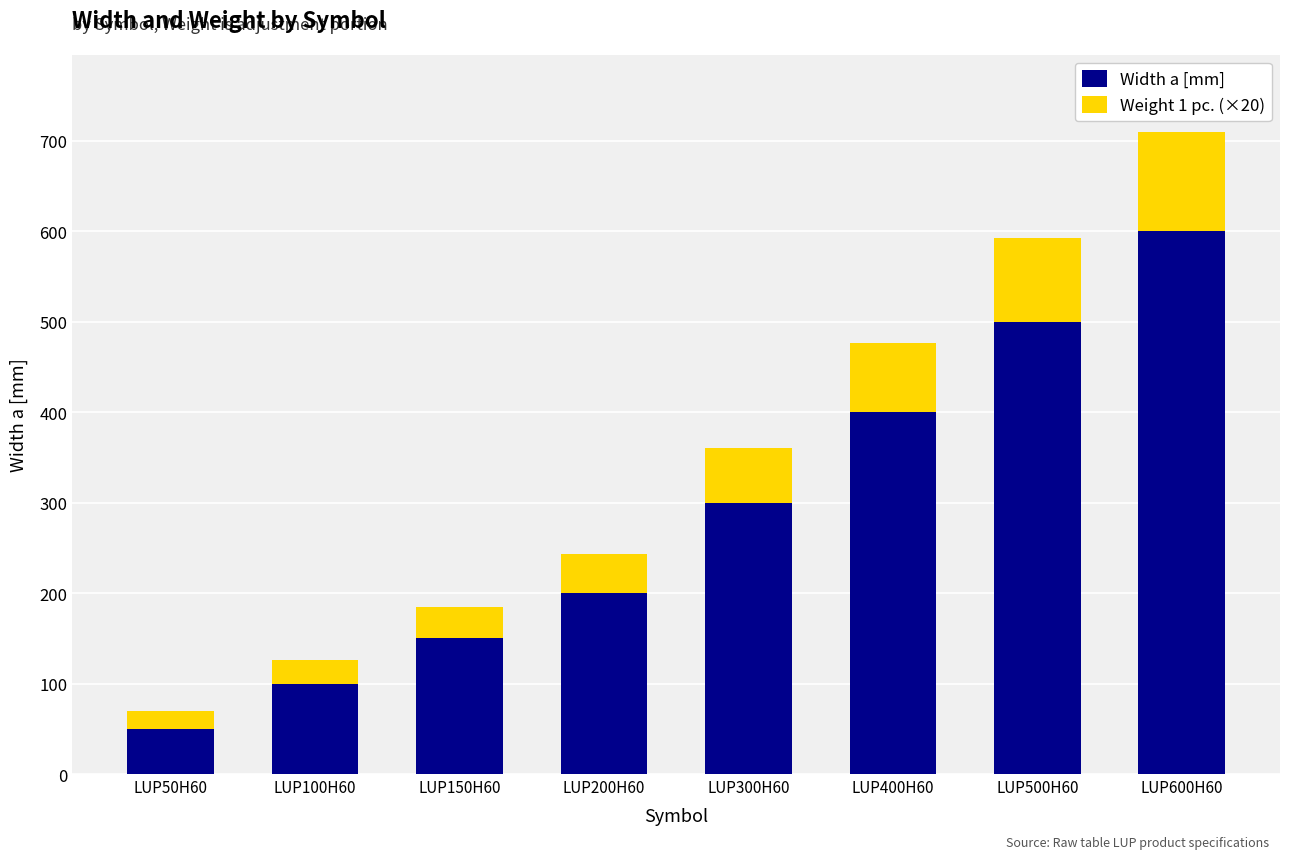

Which category has the lowest value in the Width a [mm] series?

LUP50H60